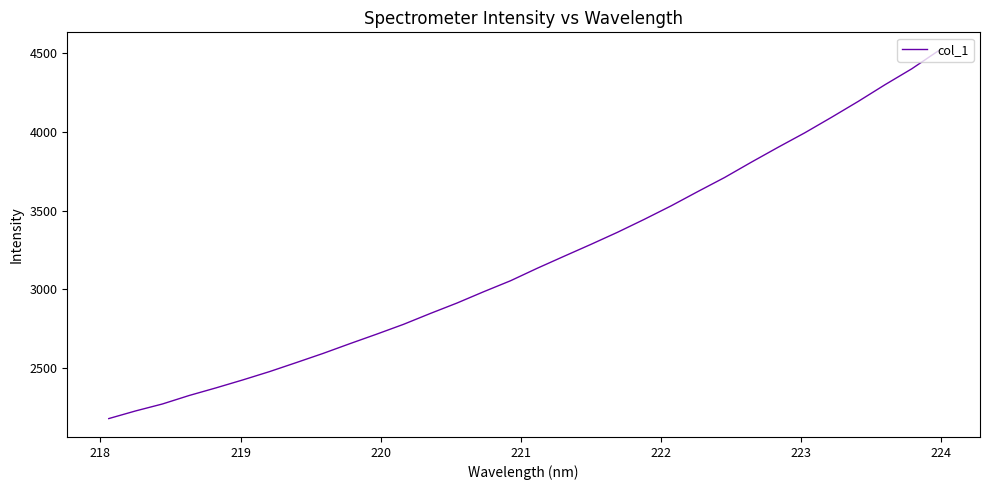

What is the difference between the maximum and minimum values?

2335.6